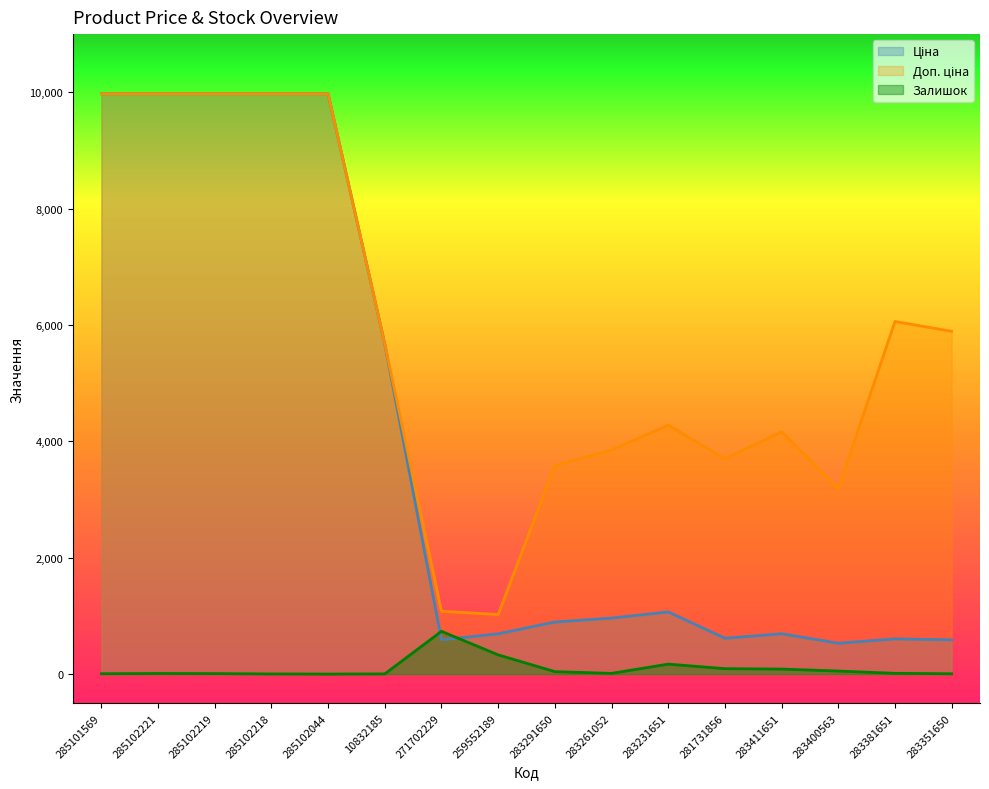

The value of Доп. ціна at 285102218 is 5949.5. True or false?

False